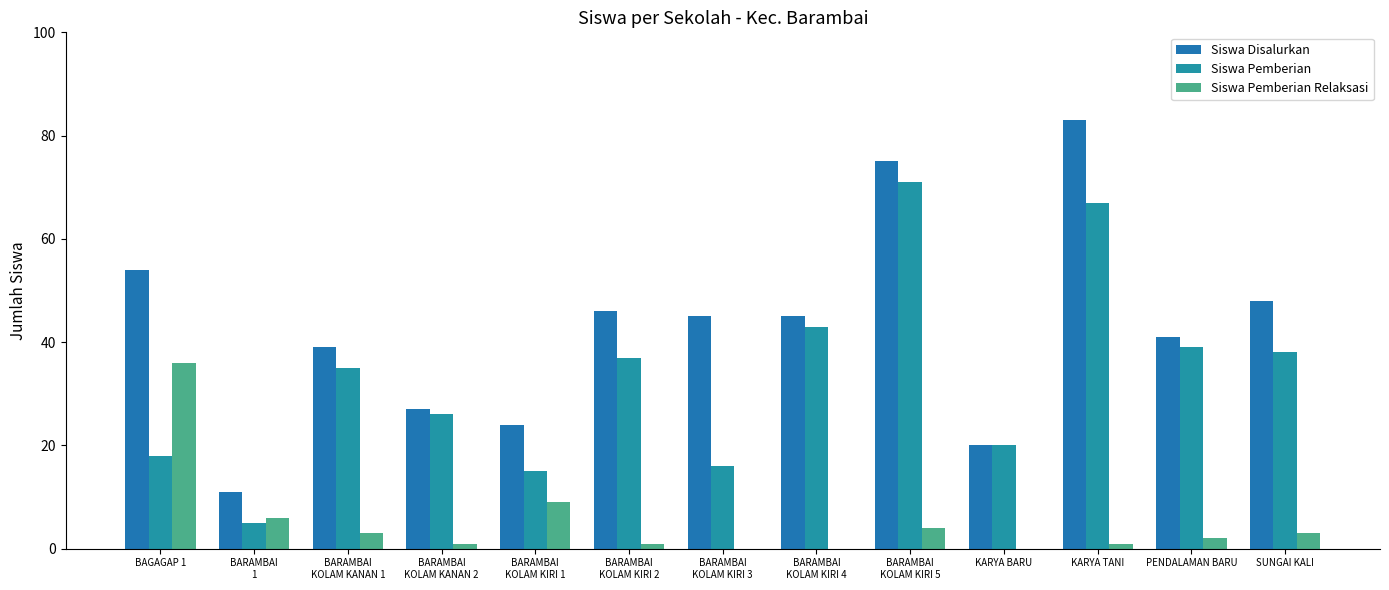

List the labels in order of Siswa Pemberian Relaksasi value, smallest first.

BARAMBAI
KOLAM KIRI 3, BARAMBAI
KOLAM KIRI 4, KARYA BARU, BARAMBAI
KOLAM KANAN 2, BARAMBAI
KOLAM KIRI 2, KARYA TANI, PENDALAMAN BARU, BARAMBAI
KOLAM KANAN 1, SUNGAI KALI, BARAMBAI
KOLAM KIRI 5, BARAMBAI
1, BARAMBAI
KOLAM KIRI 1, BAGAGAP 1